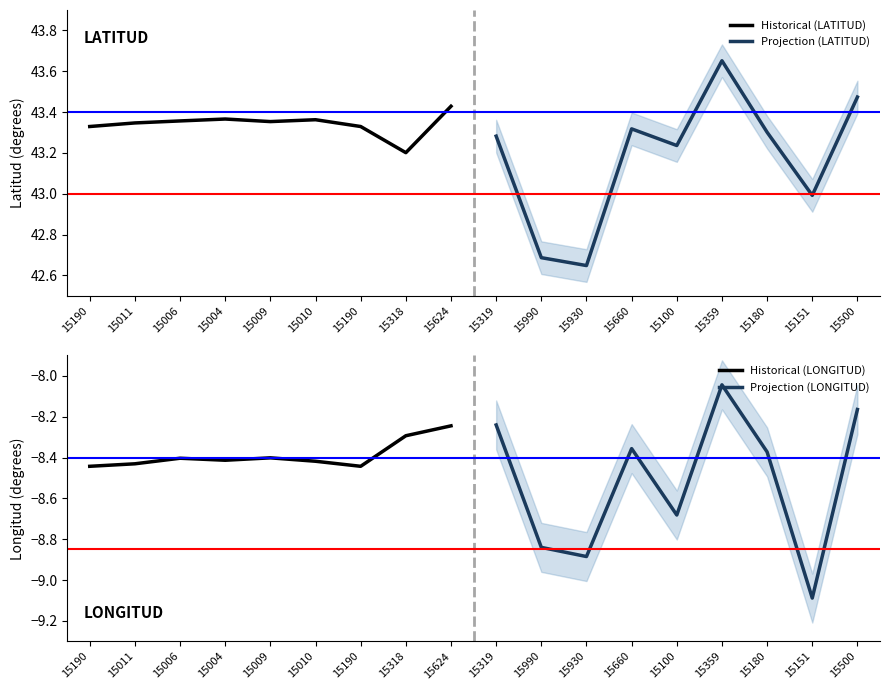

Between 15190 and 15318, which is larger?

15190